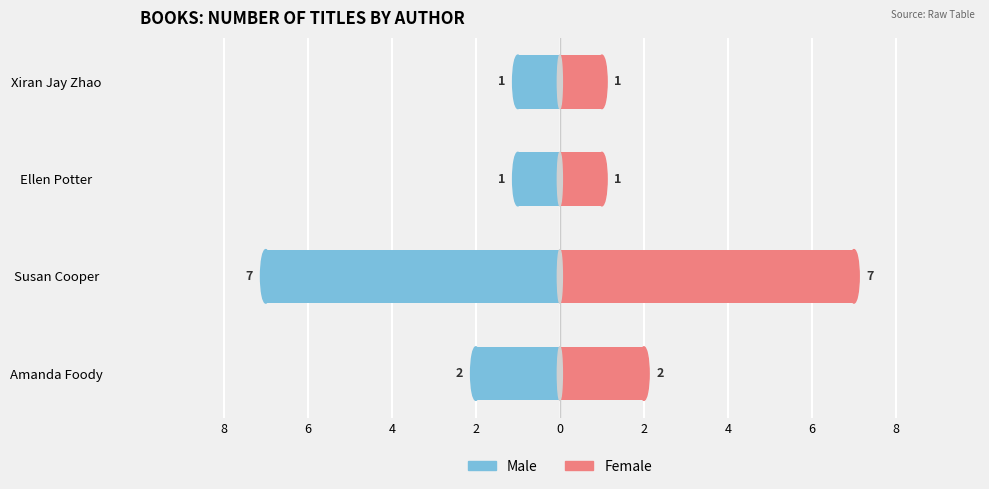

Which series has the largest total across all categories?

Female